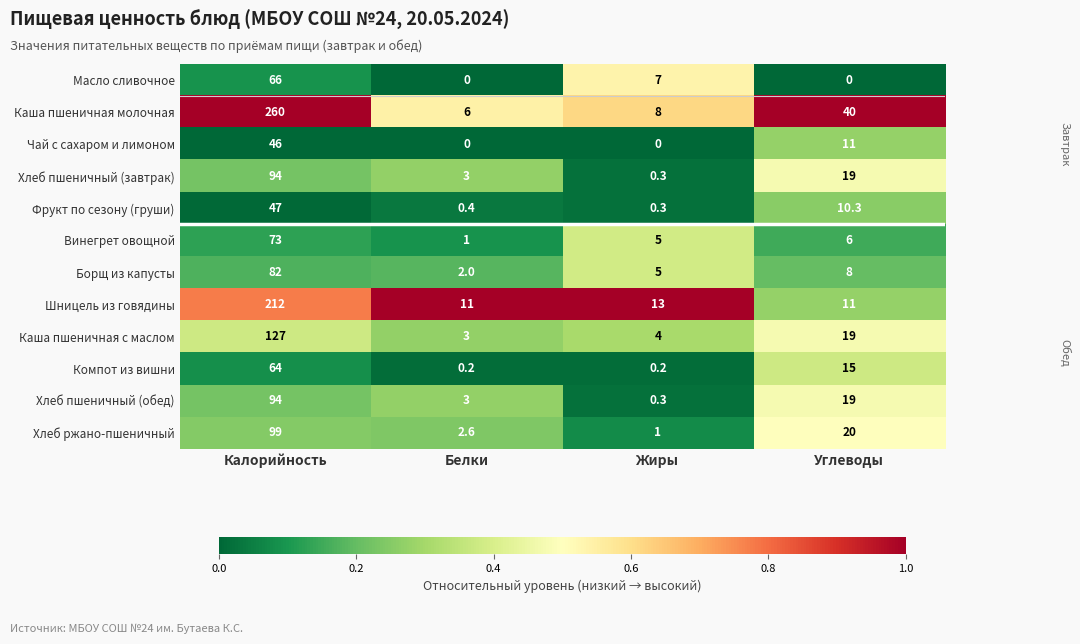

What is the maximum value shown in the chart?

260.0